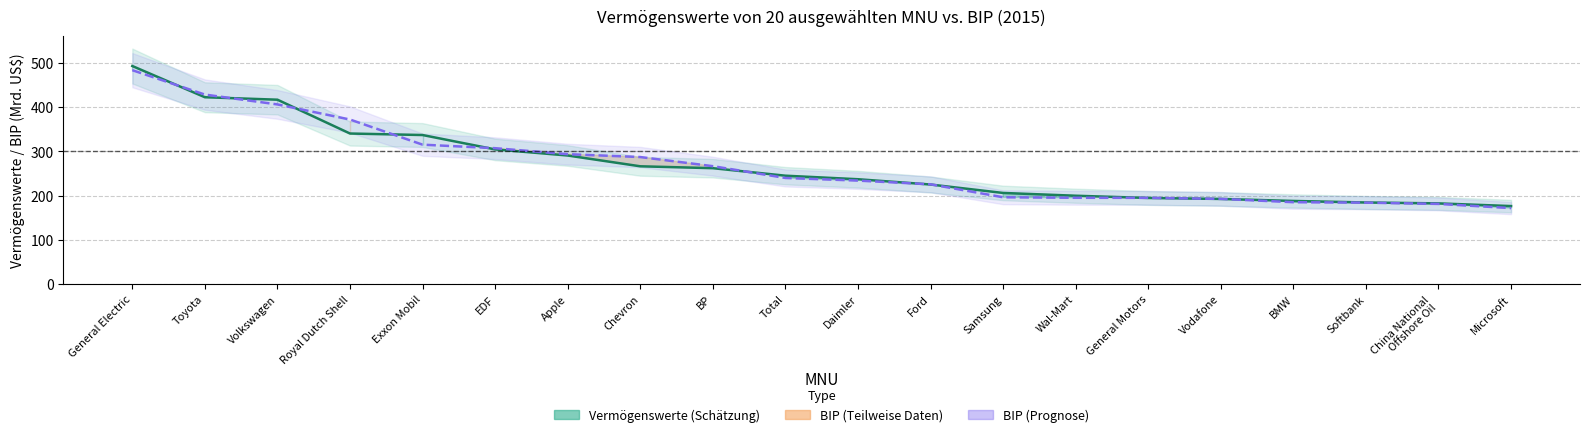

What is the value of the Vermögenswerte point at the 7th from the left?

290.5